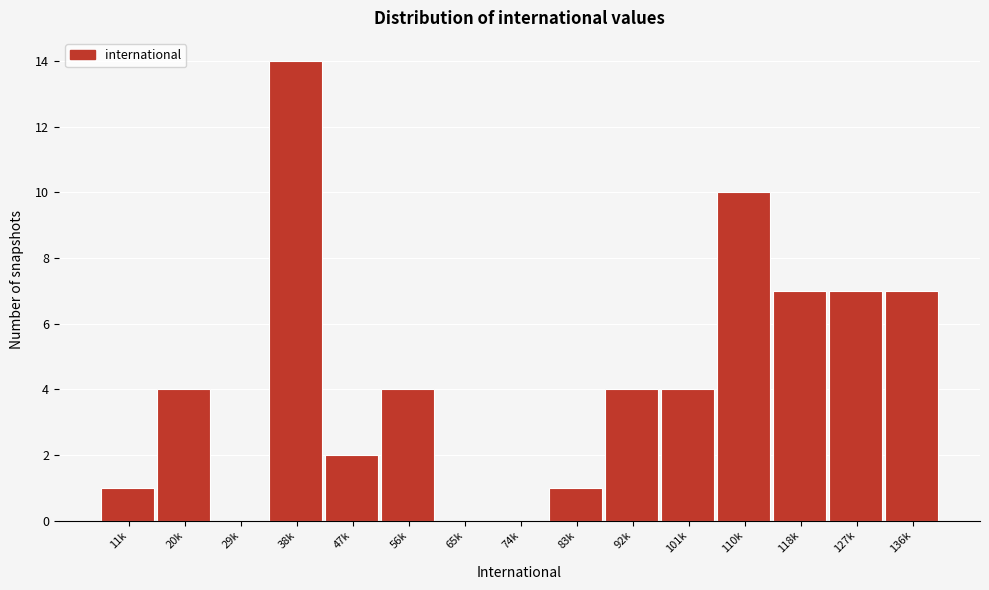

Reading left to right, transcribe all the data shown in this chart.

11k=1	20k=4	29k=0	38k=14	47k=2	56k=4	65k=0	74k=0	83k=1	92k=4	101k=4	110k=10	118k=7	127k=7	136k=7